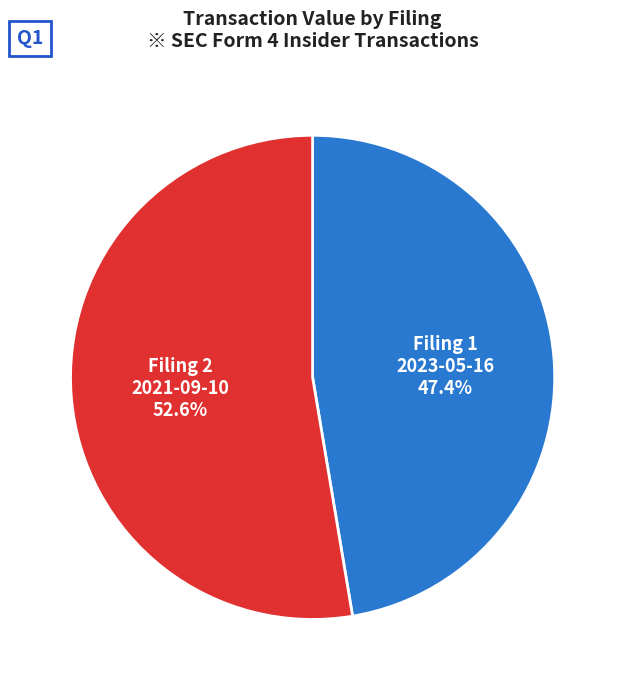

Which slice is the smallest?

Filing 1 2023-05-16